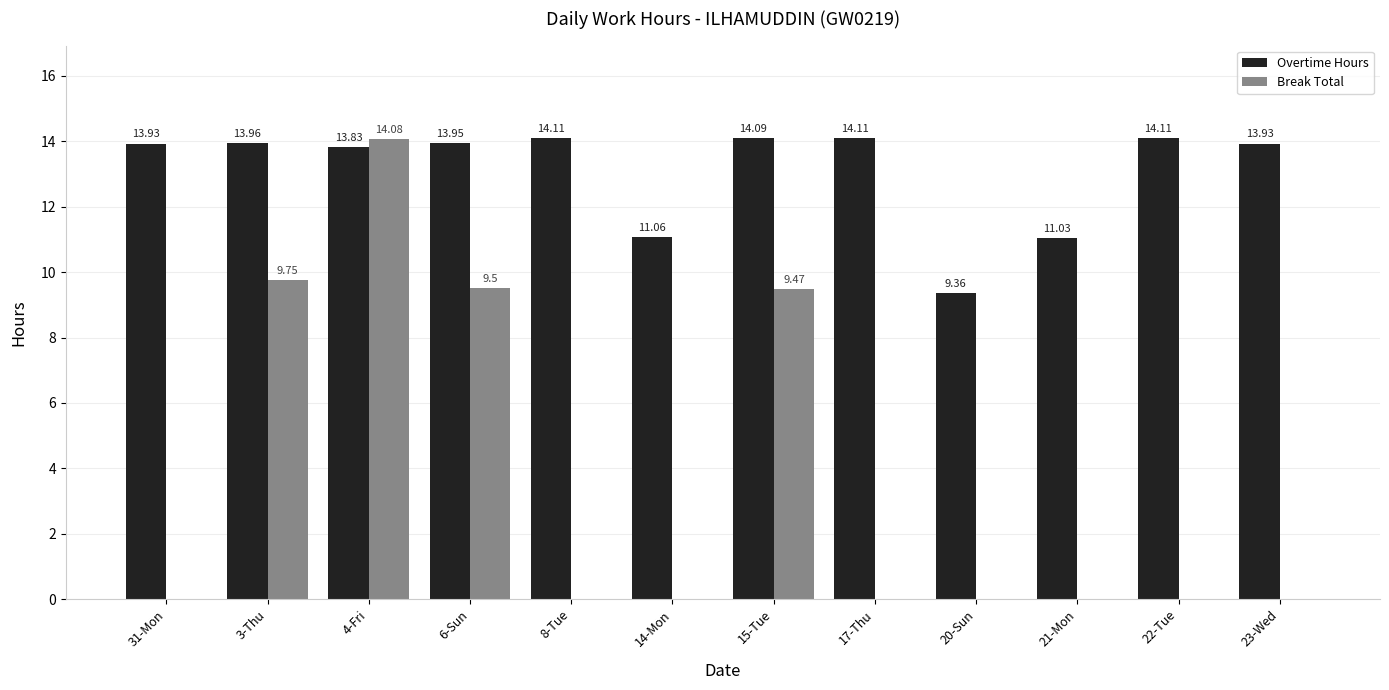

Is the value of Break Total at 21-Mon greater than the value of Overtime Hours at 15-Tue?

No